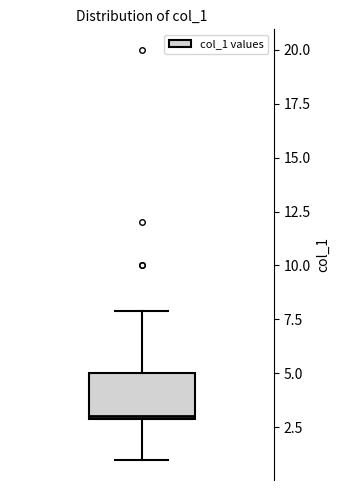

Where is the lower edge of the box on the y-axis? The values are not printed on the chart, so give them approximately, as read against the axis.

3